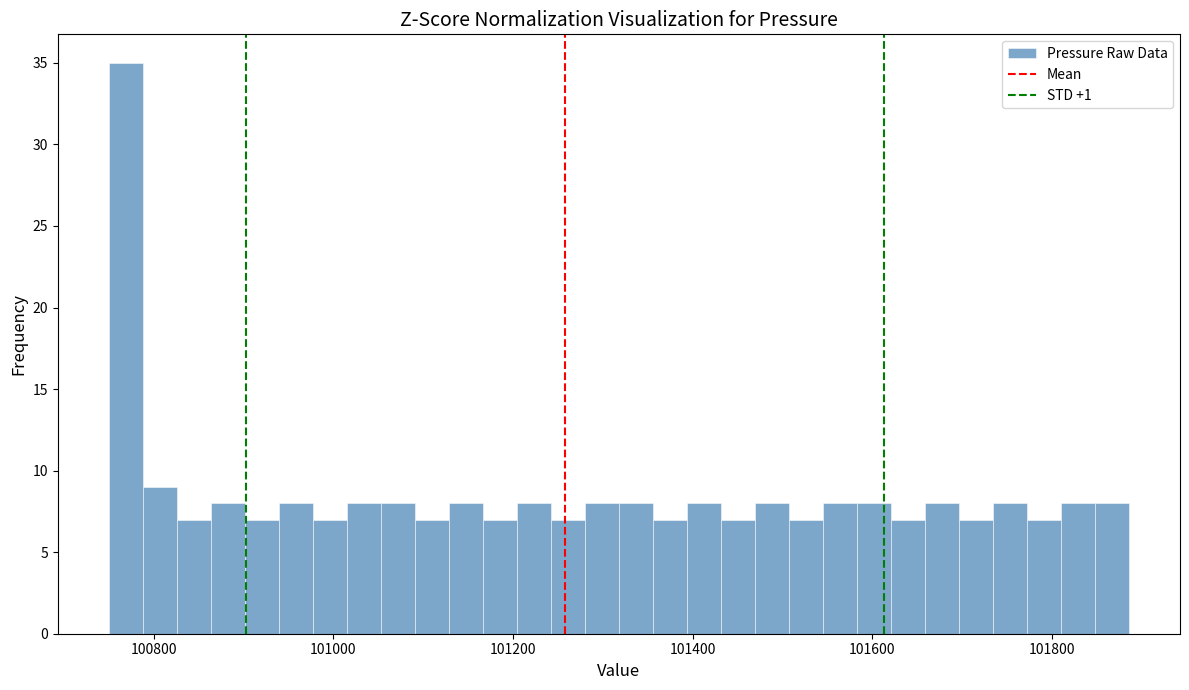

Read against the x-axis, roughly where is the centre of the tallest bar?

100760